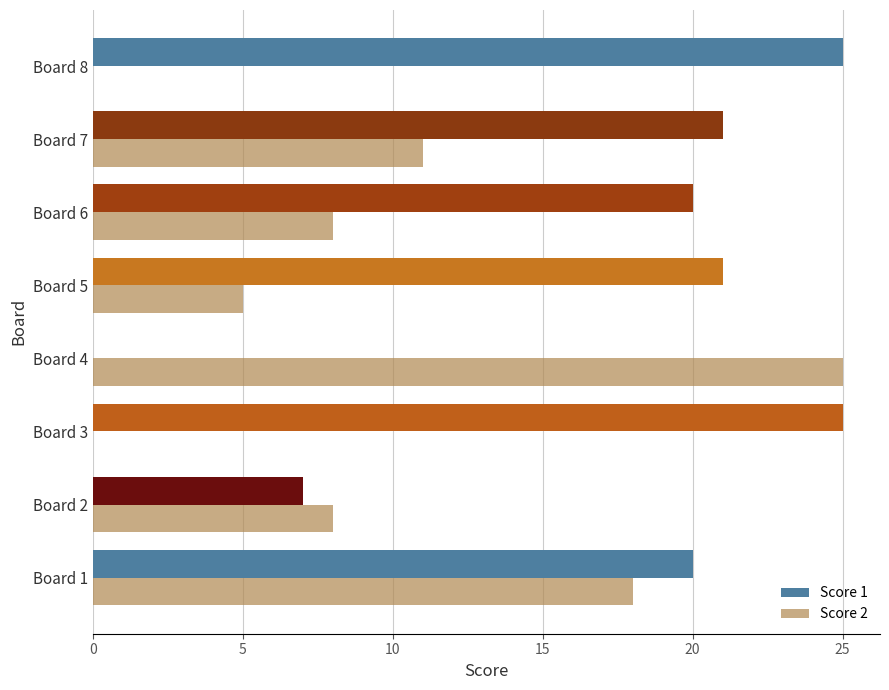

Which series changed the most between Board 2 and Board 6?

Score 1